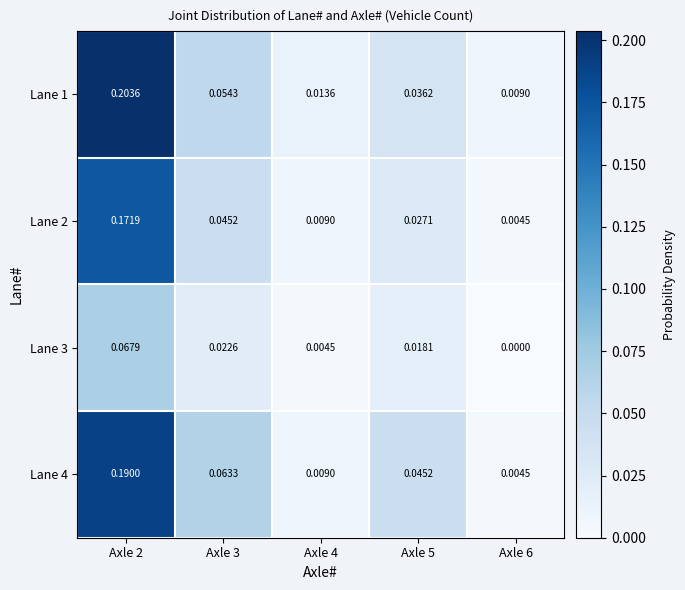

Is the value of Lane 4 at Axle 3 greater than the value of Lane 3 at Axle 2?

No